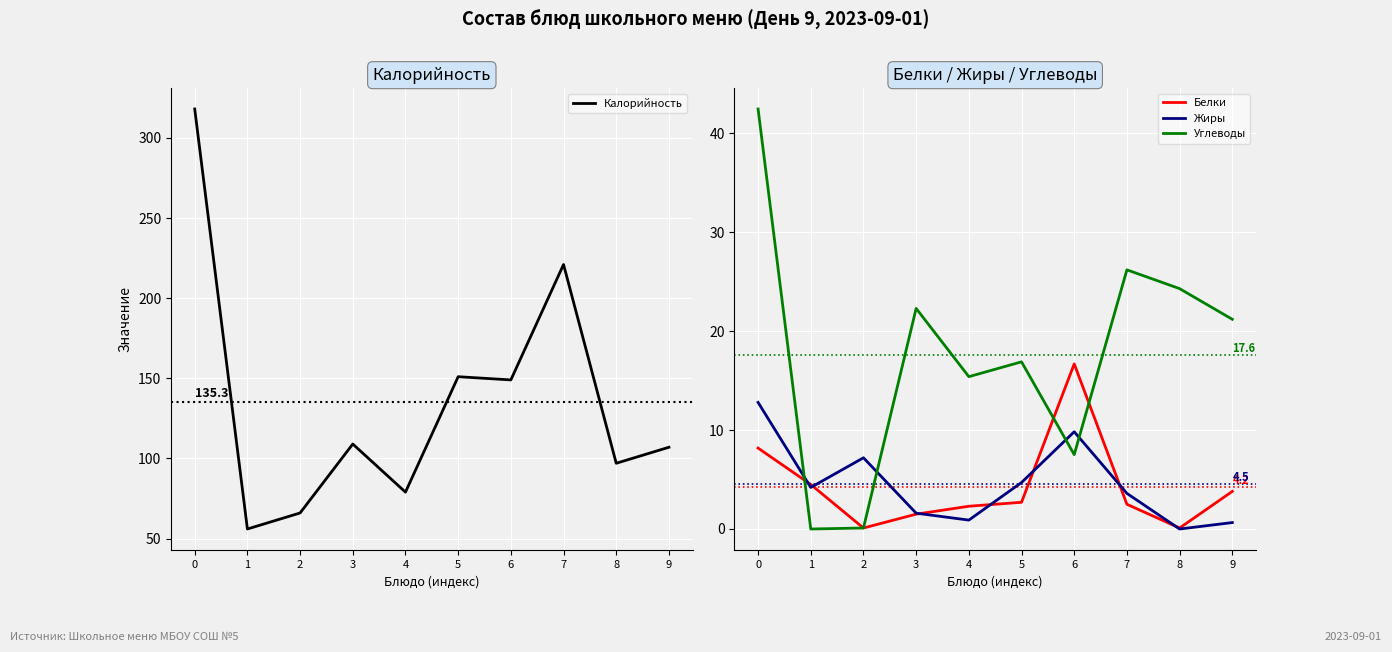

The Жиры series shows 0.2 at 9. True or false?

False